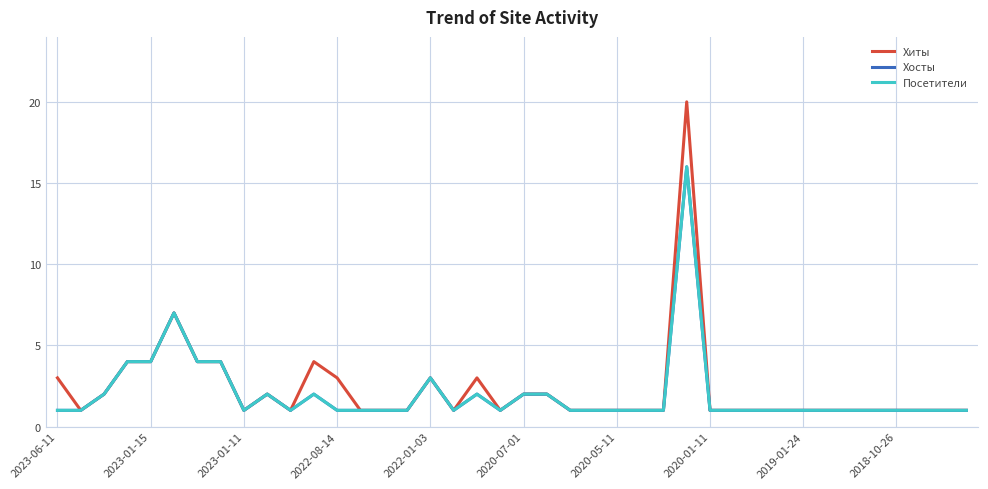

Is this an area chart (filled region under the line)?

No